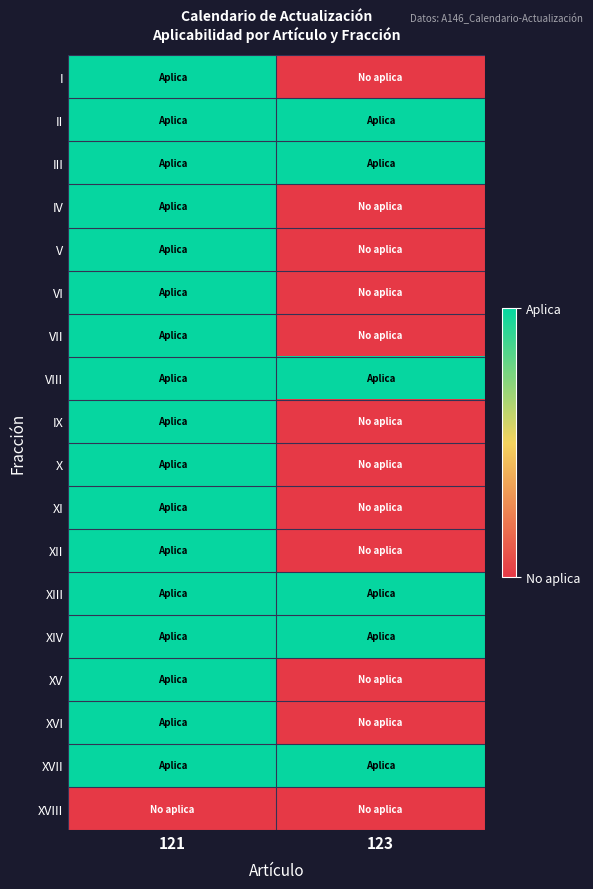

Which label corresponds to the largest value in the chart?

121